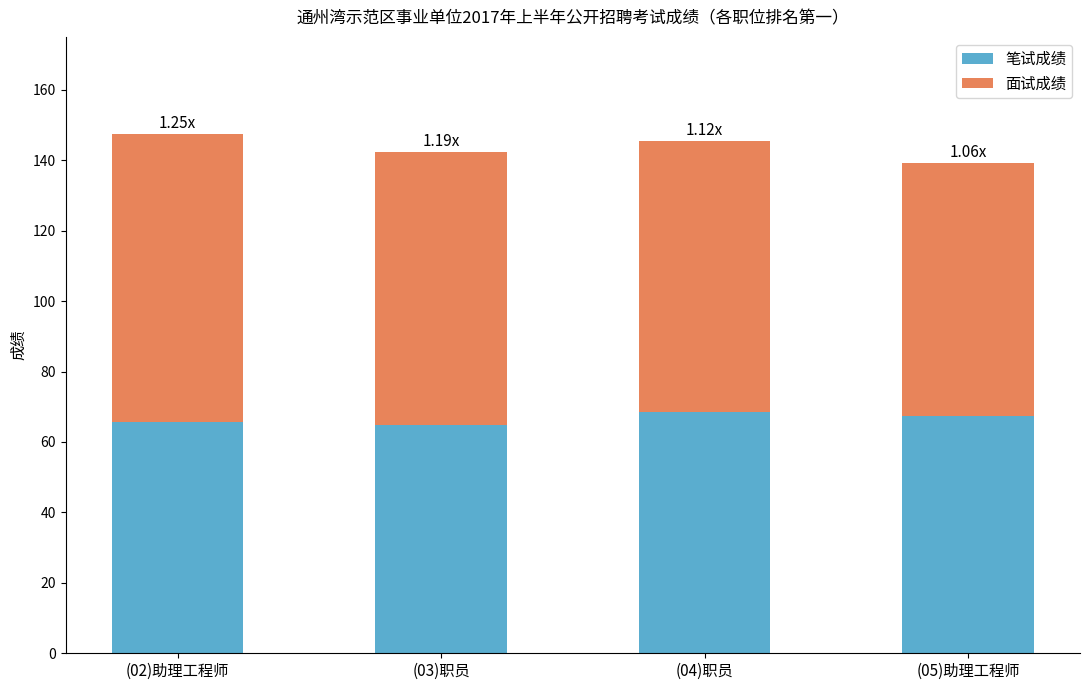

What is the sum of all 笔试成绩 values?

266.5